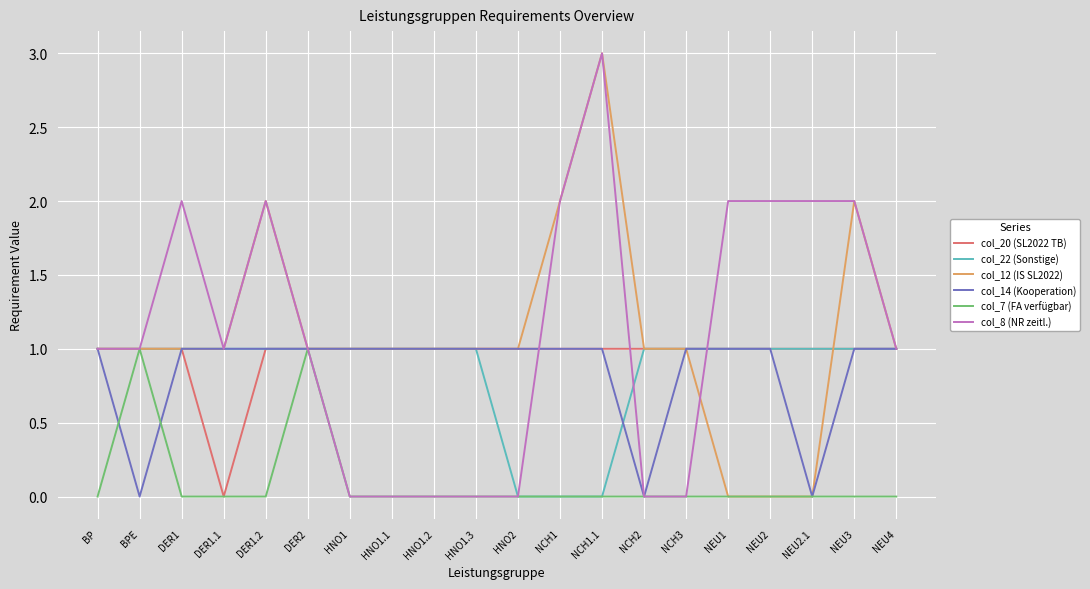

What is the difference between the maximum and second lowest values in the col_8 (NR zeitl.) series?

3